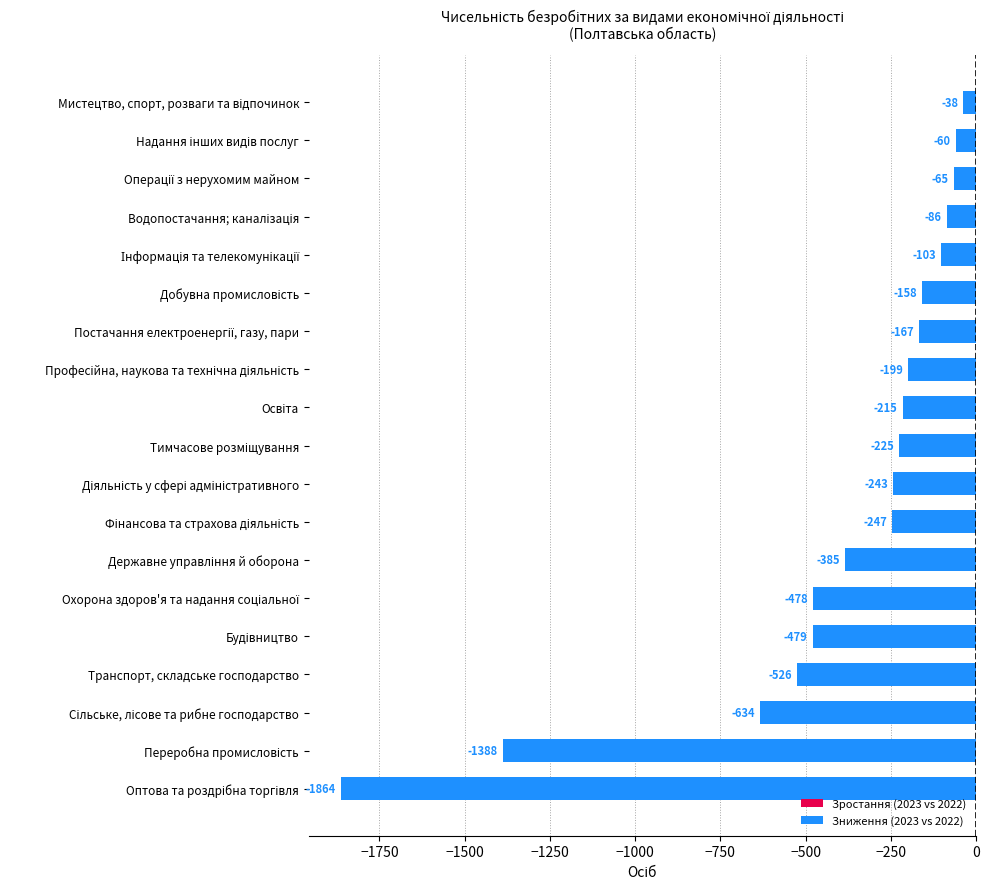

What is the minimum value shown in the chart?

-1864